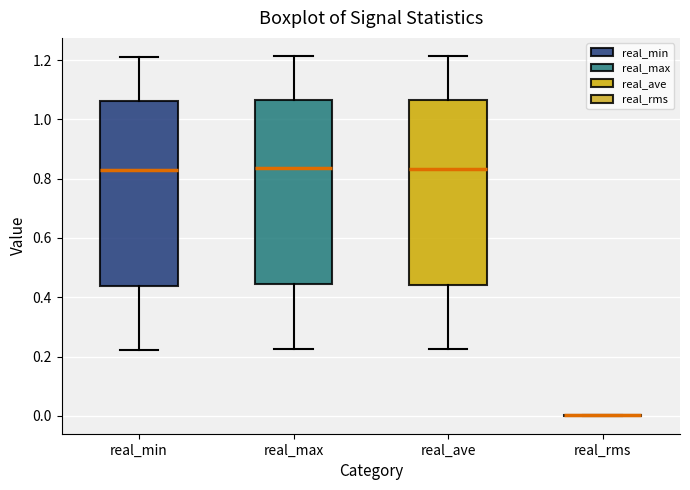

Reading left to right, transcribe this box plot: for each box, give where its median line is, the range the box spans, and where its two whiskers end, as read against the y-axis. The values are not printed on the chart, so give them approximately, as read against the axis.

real_min: median 0.82, box 0.44 to 1.06, whiskers 0.22 to 1.22
real_max: median 0.84, box 0.44 to 1.06, whiskers 0.22 to 1.22
real_ave: median 0.84, box 0.44 to 1.06, whiskers 0.22 to 1.22
real_rms: box collapsed to a line at 0.00, whiskers 0.00 to 0.00